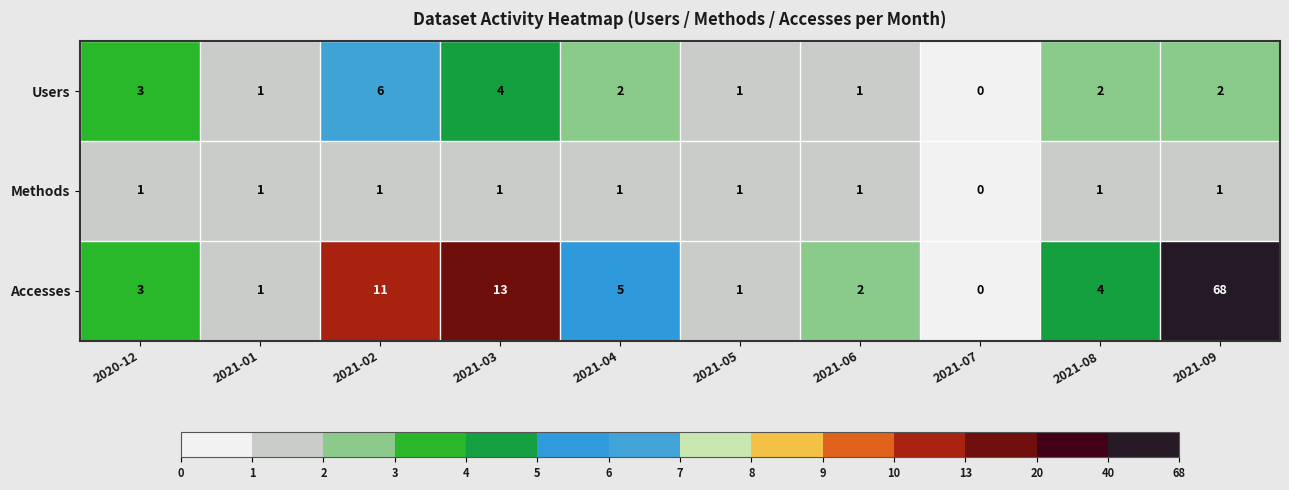

At which label is Methods closest to 0?

2021-07